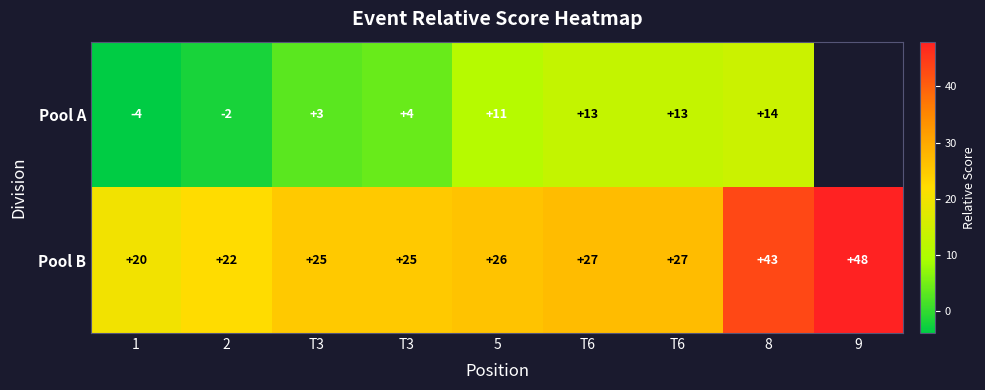

Is it true that Pool A equals 13.0 at T6?

True